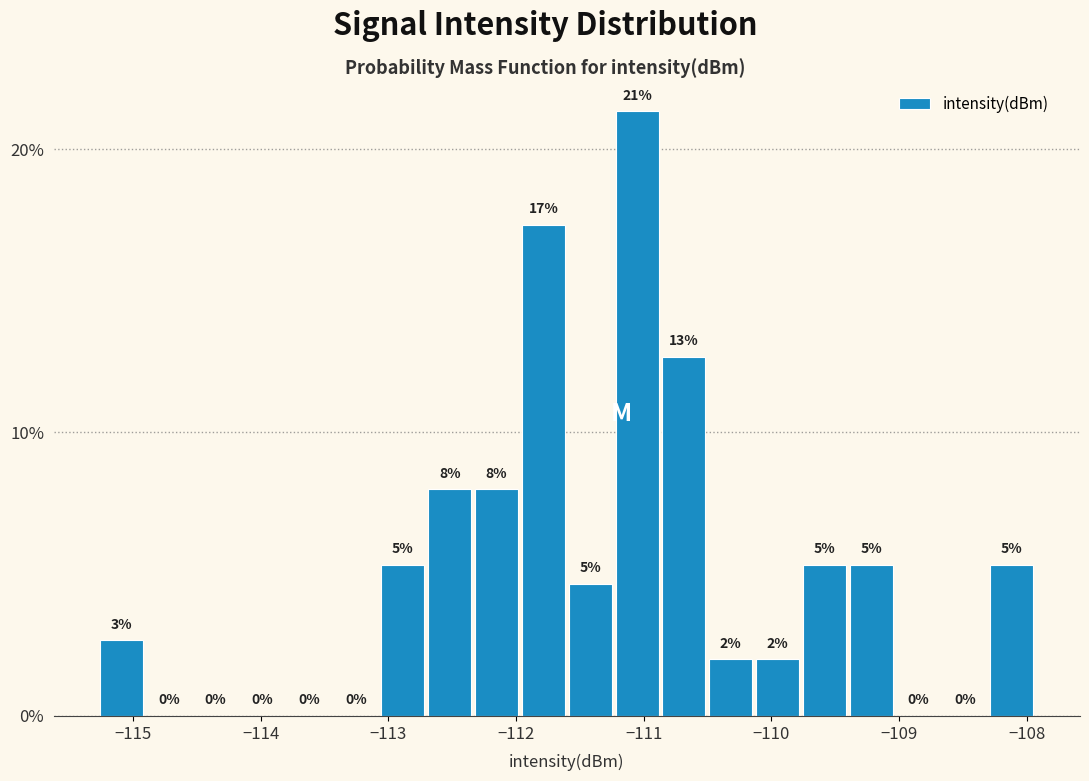

Around what value on the x-axis is the tallest bar? Give the approximate position of its centre, as read against the axis.

-111.1